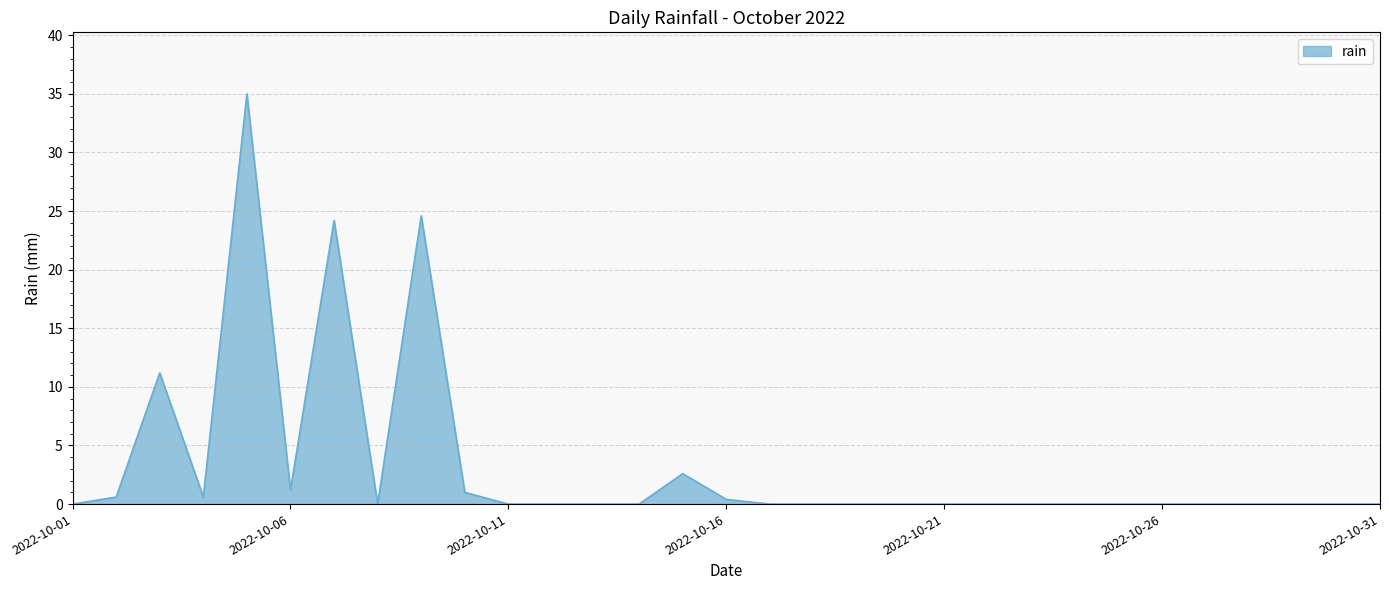

What is the difference between the maximum and minimum values?

35.0